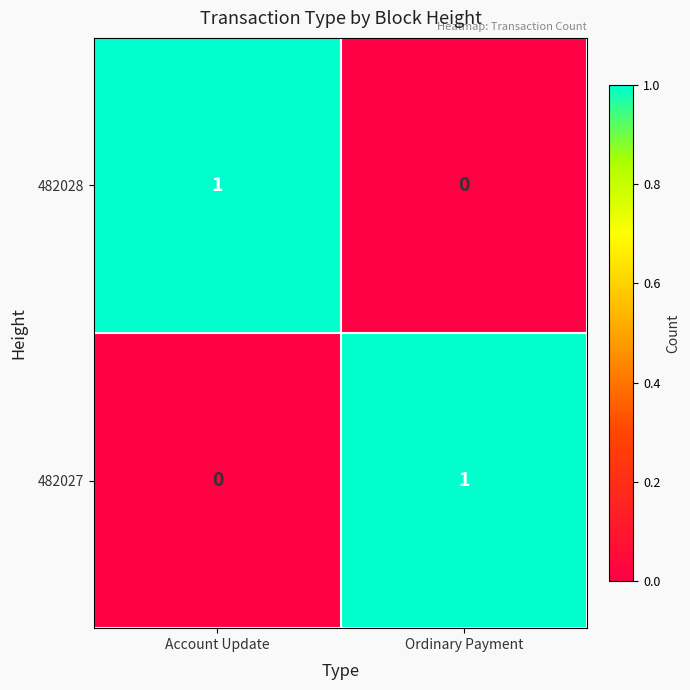

Reading left to right, transcribe all the data shown in this chart.

482028: 1	0
482027: 0	1